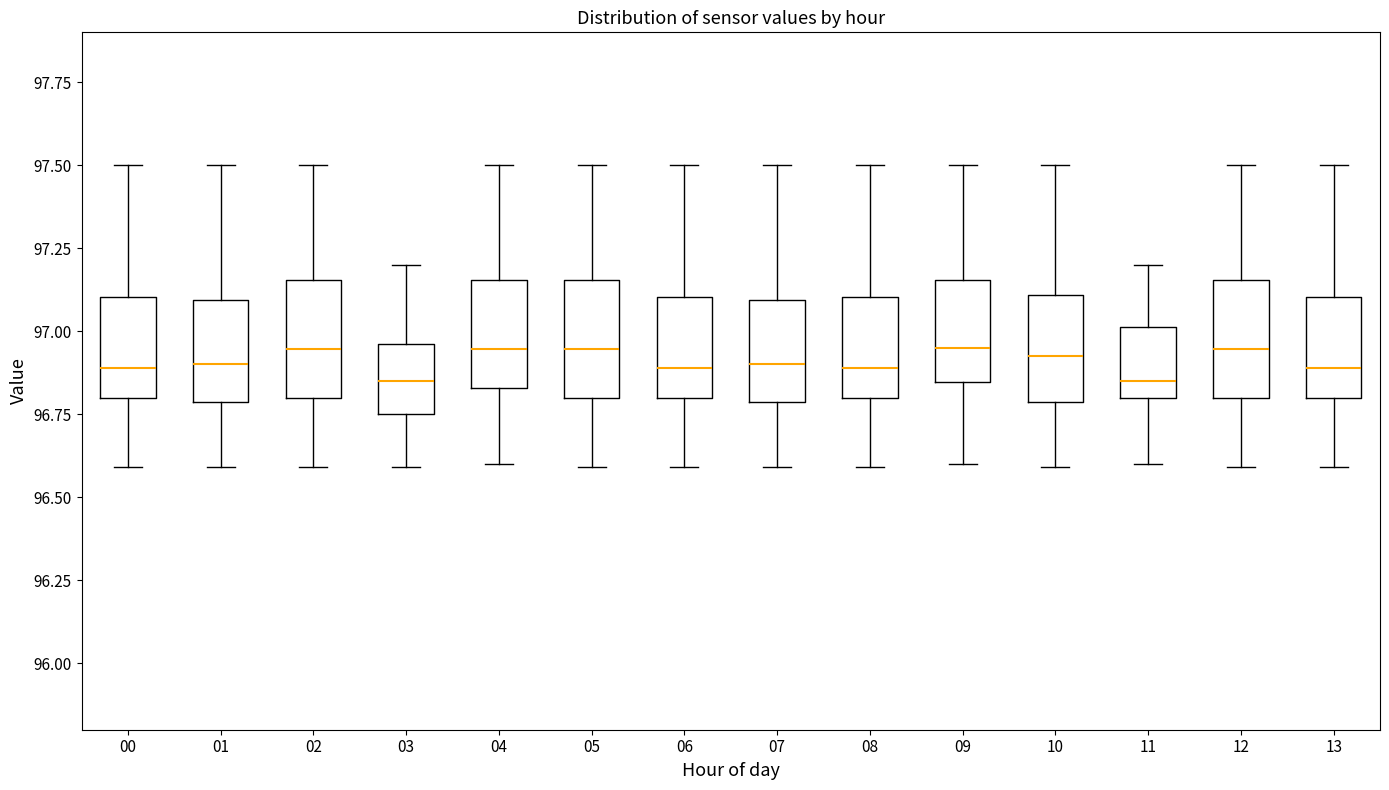

Reading left to right, transcribe this box plot: for each box, give where its median line is, the range the box spans, and where its two whiskers end, as read against the y-axis. The values are not printed on the chart, so give them approximately, as read against the axis.

00: median 96.90, box 96.80 to 97.10, whiskers 96.60 to 97.50
01: median 96.90, box 96.80 to 97.10, whiskers 96.60 to 97.50
02: median 96.95, box 96.80 to 97.15, whiskers 96.60 to 97.50
03: median 96.85, box 96.75 to 96.95, whiskers 96.60 to 97.20
04: median 96.95, box 96.85 to 97.15, whiskers 96.60 to 97.50
05: median 96.95, box 96.80 to 97.15, whiskers 96.60 to 97.50
06: median 96.90, box 96.80 to 97.10, whiskers 96.60 to 97.50
07: median 96.90, box 96.80 to 97.10, whiskers 96.60 to 97.50
08: median 96.90, box 96.80 to 97.10, whiskers 96.60 to 97.50
09: median 96.95, box 96.85 to 97.15, whiskers 96.60 to 97.50
10: median 96.95, box 96.80 to 97.10, whiskers 96.60 to 97.50
11: median 96.85, box 96.80 to 97.00, whiskers 96.60 to 97.20
12: median 96.95, box 96.80 to 97.15, whiskers 96.60 to 97.50
13: median 96.90, box 96.80 to 97.10, whiskers 96.60 to 97.50